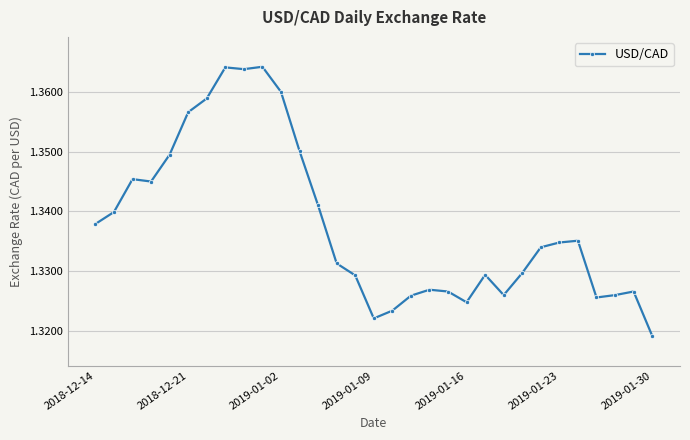

What is the sum of all values?

41.5